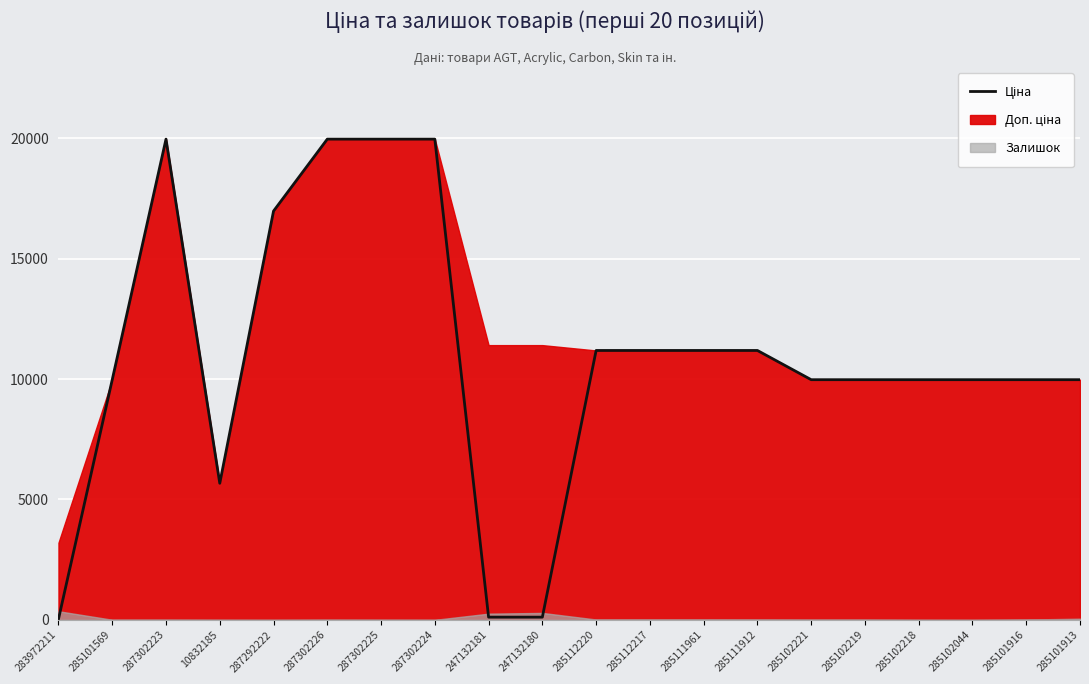

What position from the right is 10832185?

17